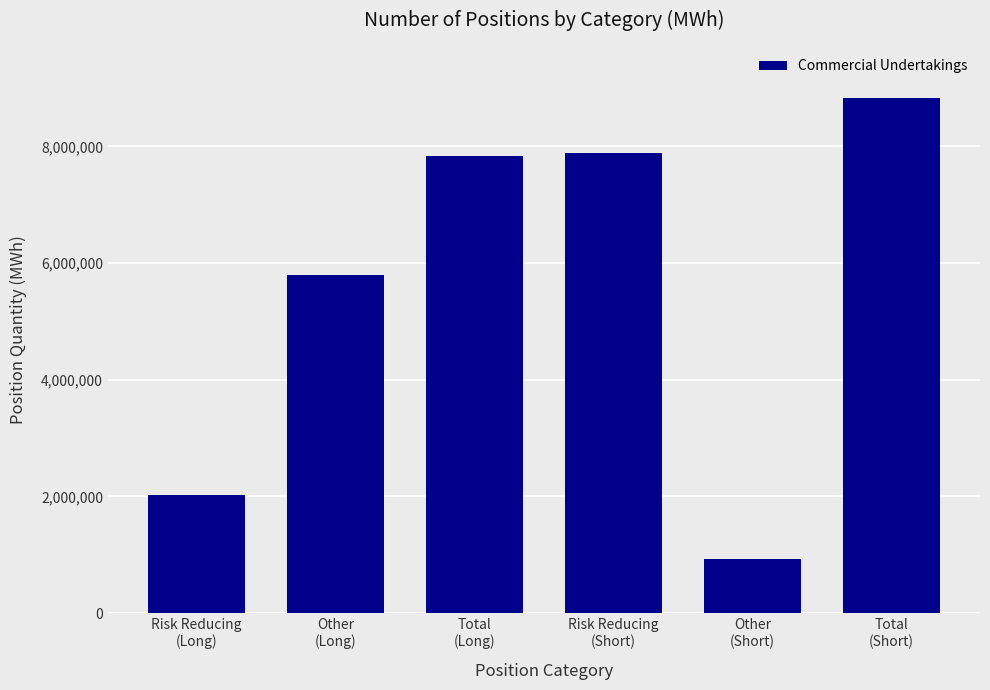

Where is the data nearest to the value 4876213?

Other
(Long)